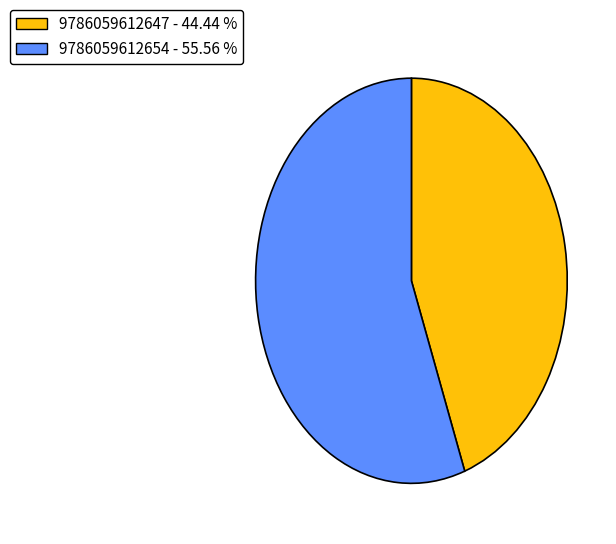

Is the sum of 9786059612647 - 44.44 % and 9786059612654 - 55.56 % greater than half?

Yes